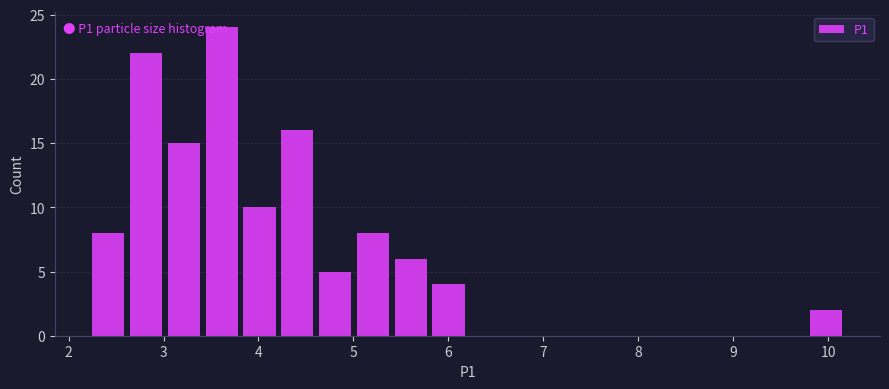

Around what value on the x-axis is the tallest bar? Give the approximate position of its centre, as read against the axis.

3.6